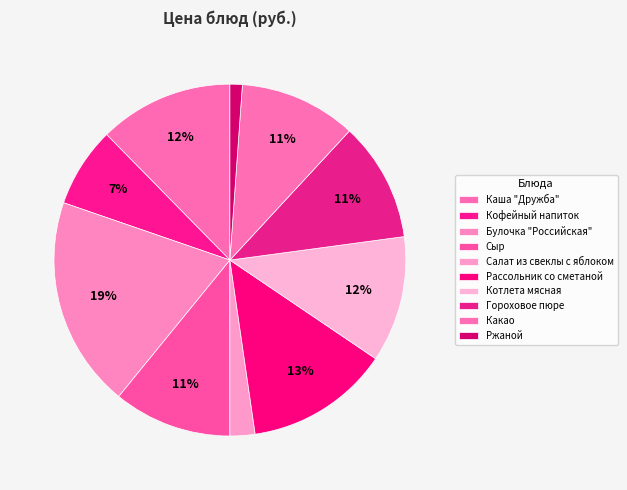

Does Гороховое пюре represent more than half of the total?

No